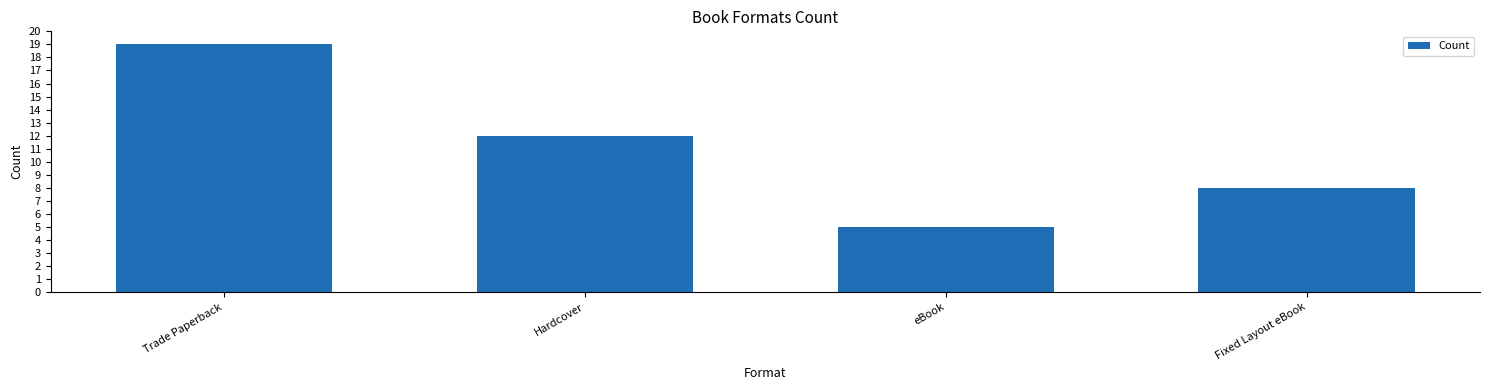

Is it true that the value at Trade Paperback is 27?

False